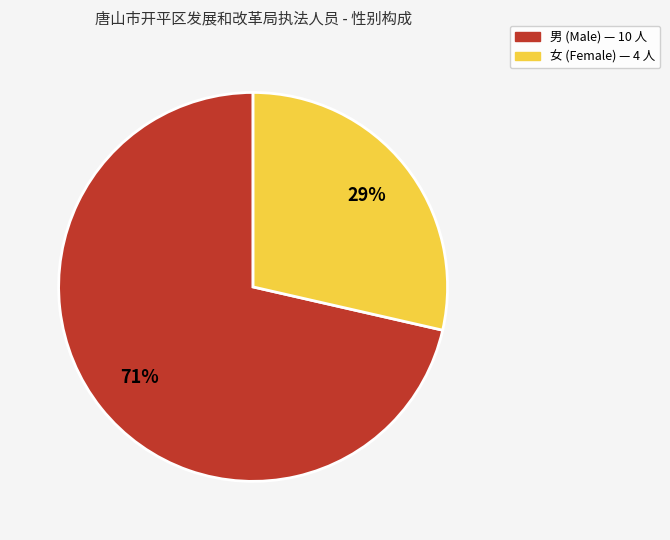

To the nearest percent, what is the combined percentage of 男 and 女?

100%